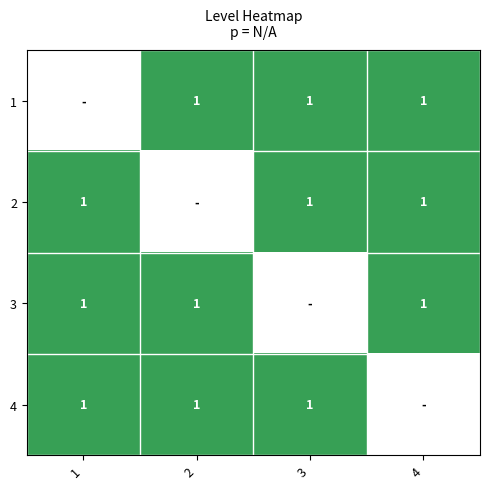

List the series in order of their overall mean, highest first.

1, 2, 3, 4